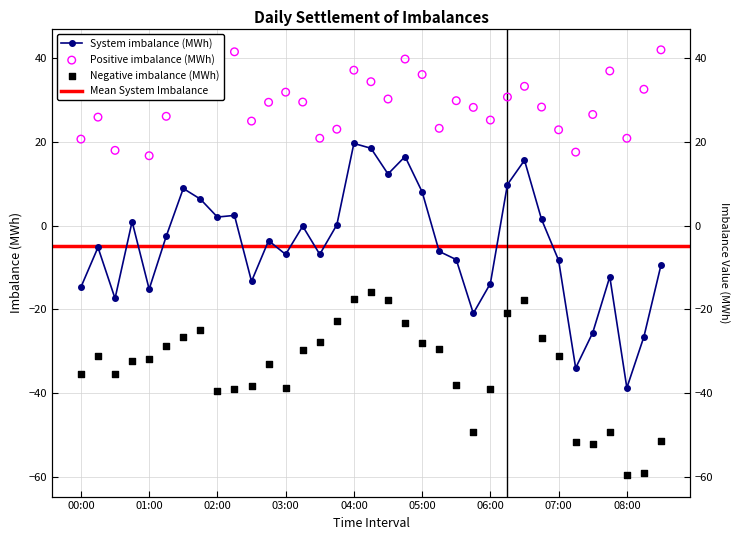

Which series has the widest spread of Y values?

System imbalance (MWh)